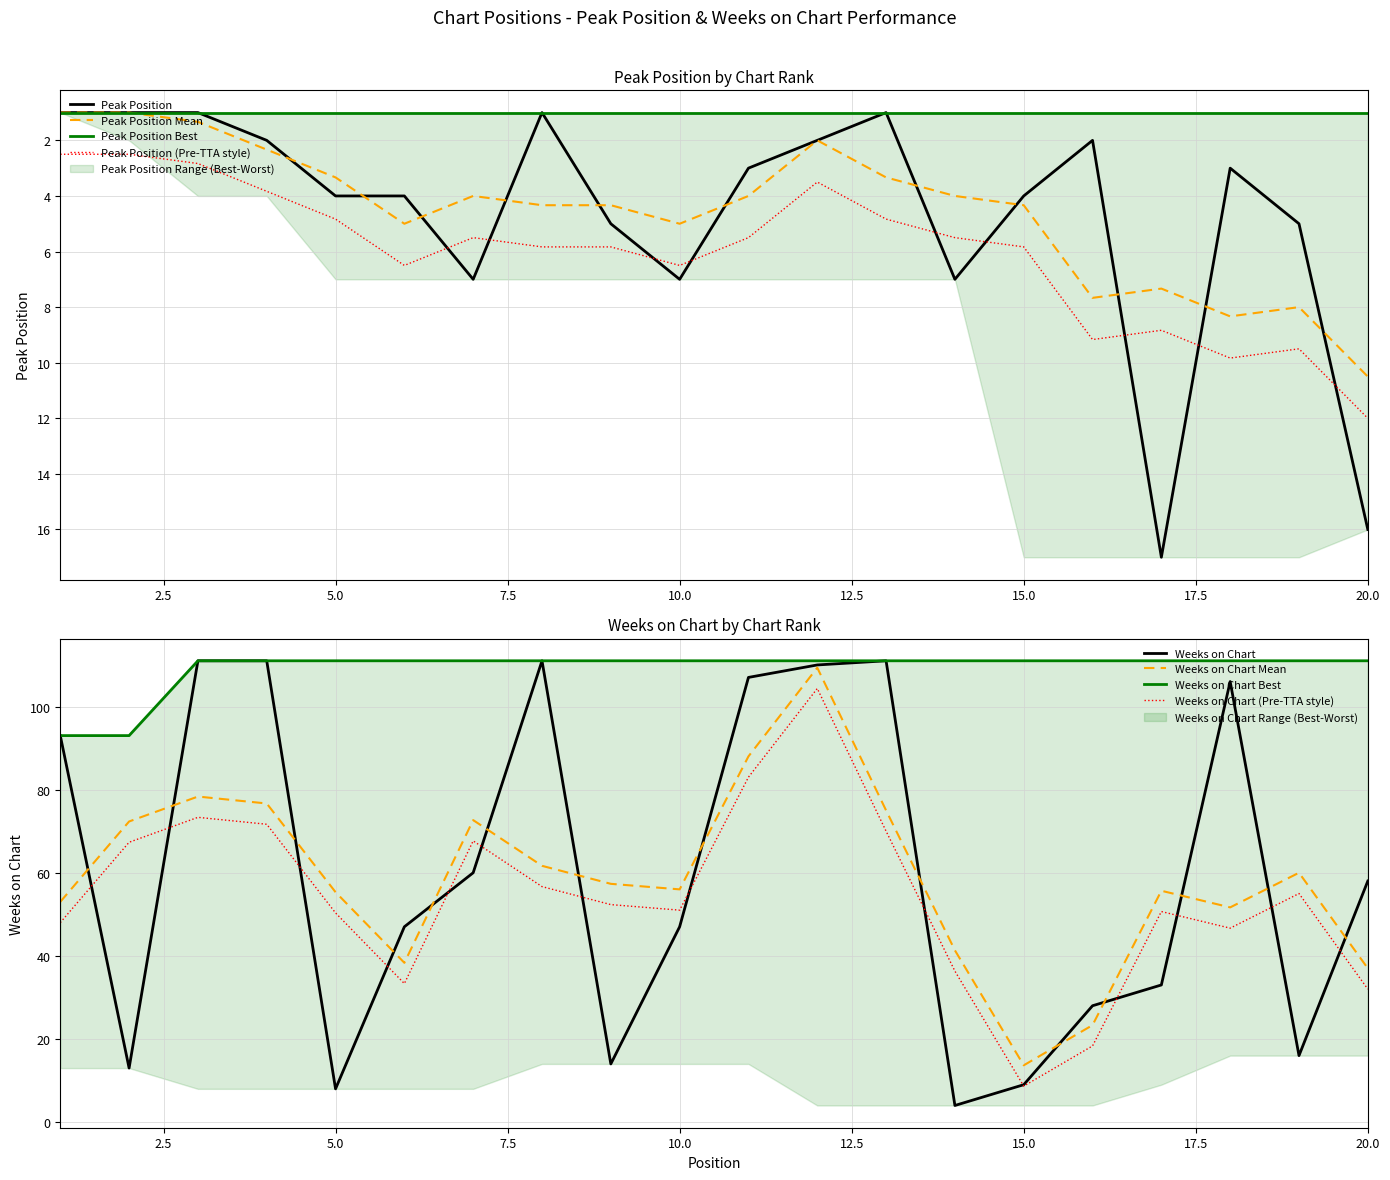

What is the minimum value for Peak Position Mean?

1.0